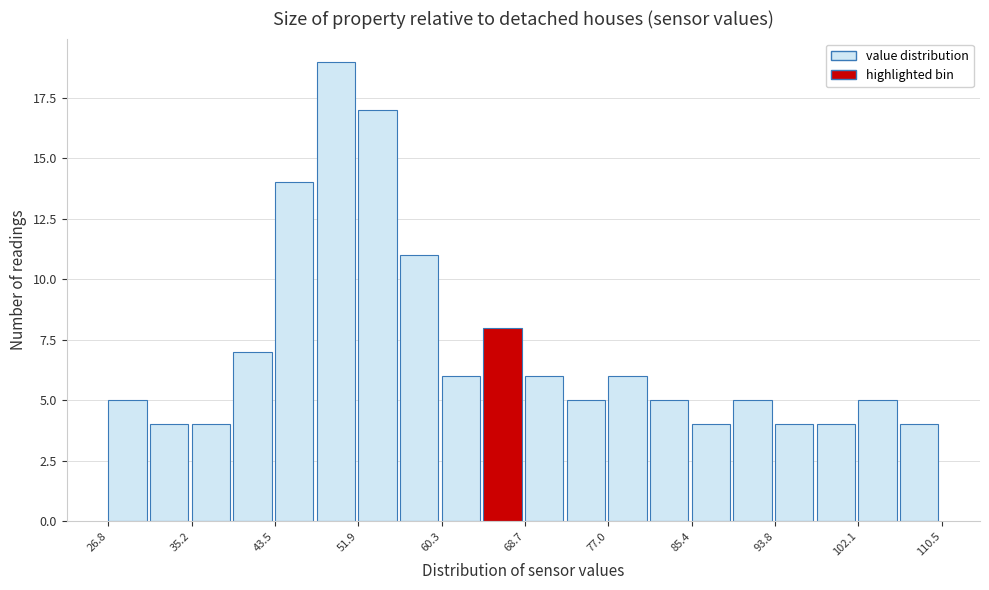

How tall is the bar that spans 77 to 81 on the x-axis? Neither the bar edges nor the heights are printed on the chart, so give them approximately, as read against the axes.

6